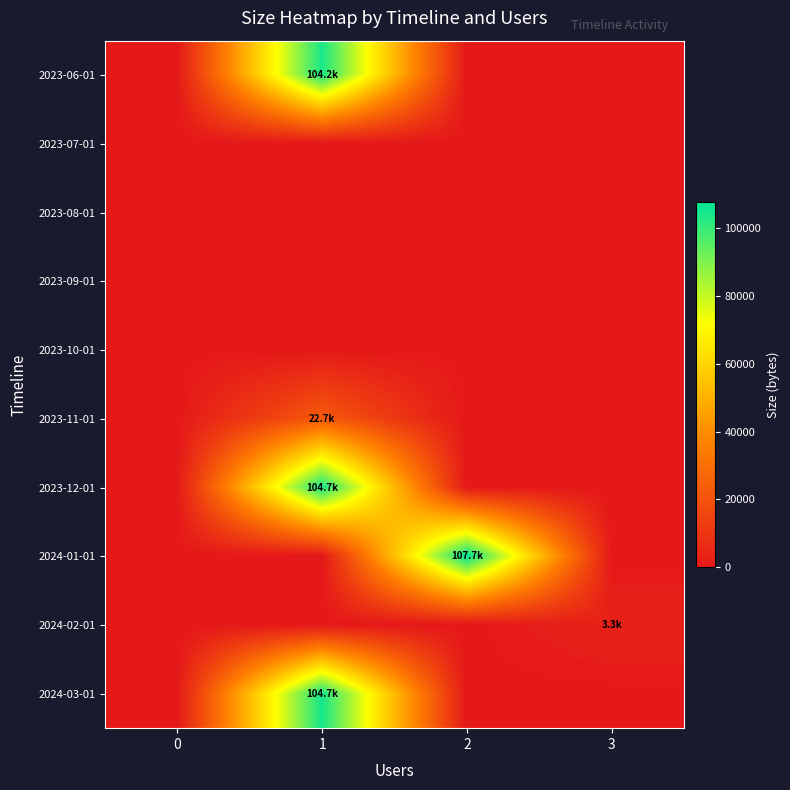

Reading left to right, transcribe all the data shown in this chart.

2023-06-01: 0=0	1=104158	2=0	3=0
2023-07-01: 0=0	1=0	2=0	3=0
2023-08-01: 0=0	1=0	2=0	3=0
2023-09-01: 0=0	1=0	2=0	3=0
2023-10-01: 0=0	1=0	2=0	3=0
2023-11-01: 0=0	1=22671	2=0	3=0
2023-12-01: 0=0	1=104716	2=0	3=0
2024-01-01: 0=0	1=0	2=107740	3=0
2024-02-01: 0=0	1=0	2=0	3=3281
2024-03-01: 0=0	1=104720	2=0	3=0